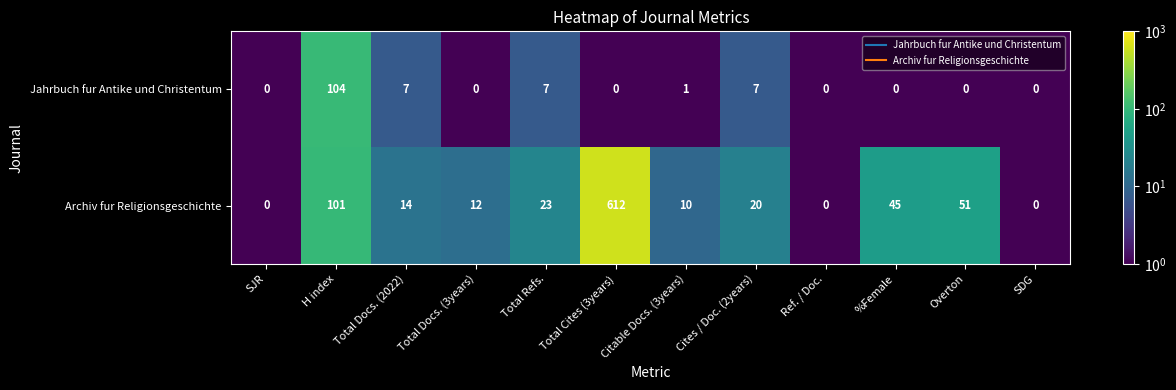

What is the spread (max minus min) of values at Total Docs. (3years)?

12